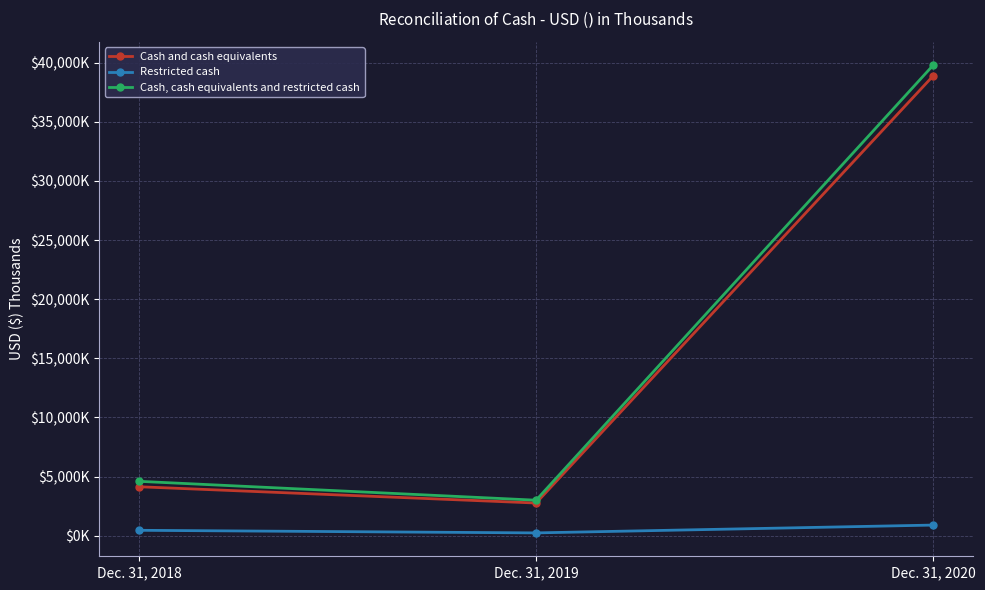

What is the minimum value for Restricted cash?

239